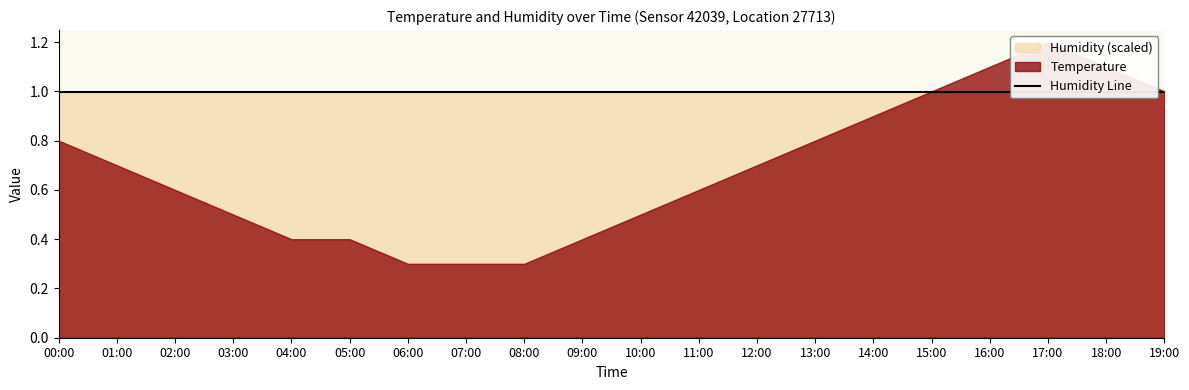

Reading left to right, what are all the values shown in this chart?

temperature: 00:00=0.8	01:00=0.7	02:00=0.6	03:00=0.5	04:00=0.4	05:00=0.4	06:00=0.3	07:00=0.3	08:00=0.3	09:00=0.4	10:00=0.5	11:00=0.6	12:00=0.7	13:00=0.8	14:00=0.9	15:00=1.0	16:00=1.1	17:00=1.2	18:00=1.1	19:00=1.0
humidity: 00:00=99.9	01:00=99.9	02:00=99.9	03:00=99.9	04:00=99.9	05:00=99.9	06:00=99.9	07:00=99.9	08:00=99.9	09:00=99.9	10:00=99.9	11:00=99.9	12:00=99.9	13:00=99.9	14:00=99.9	15:00=99.9	16:00=99.9	17:00=99.9	18:00=99.9	19:00=99.9